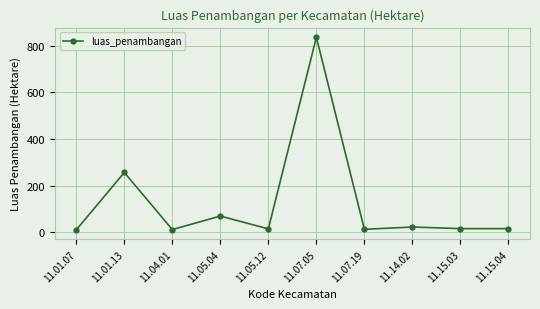

What is the smallest value displayed?

11.0